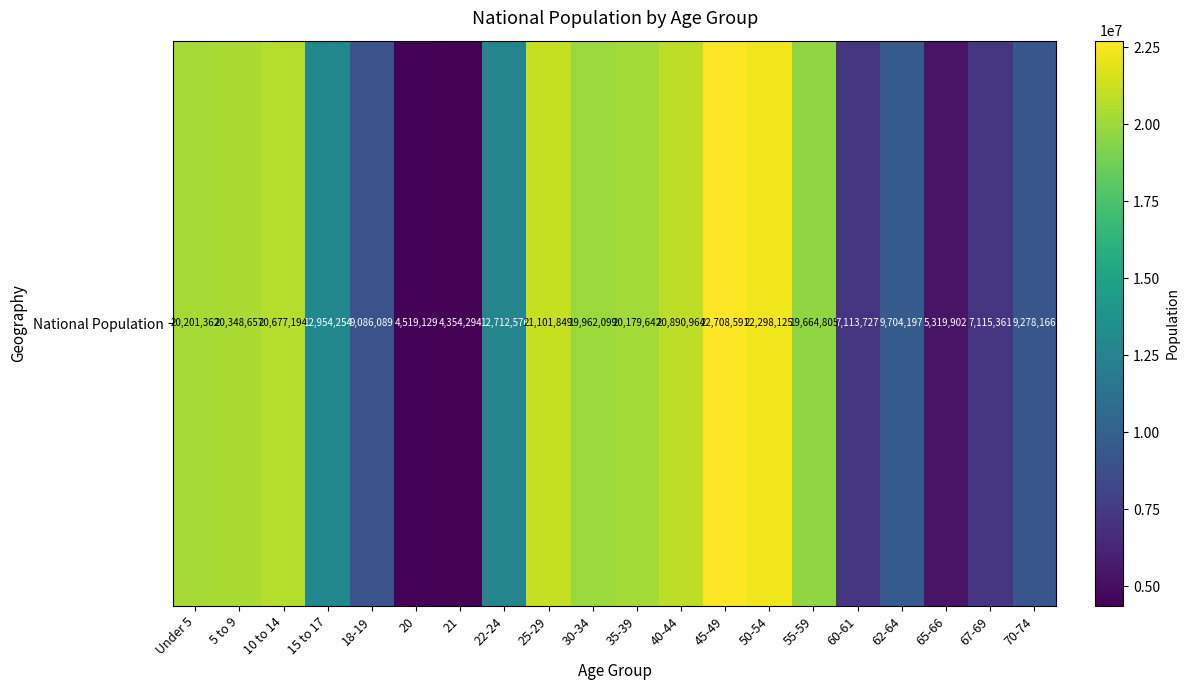

What is the greatest value displayed?

22708591